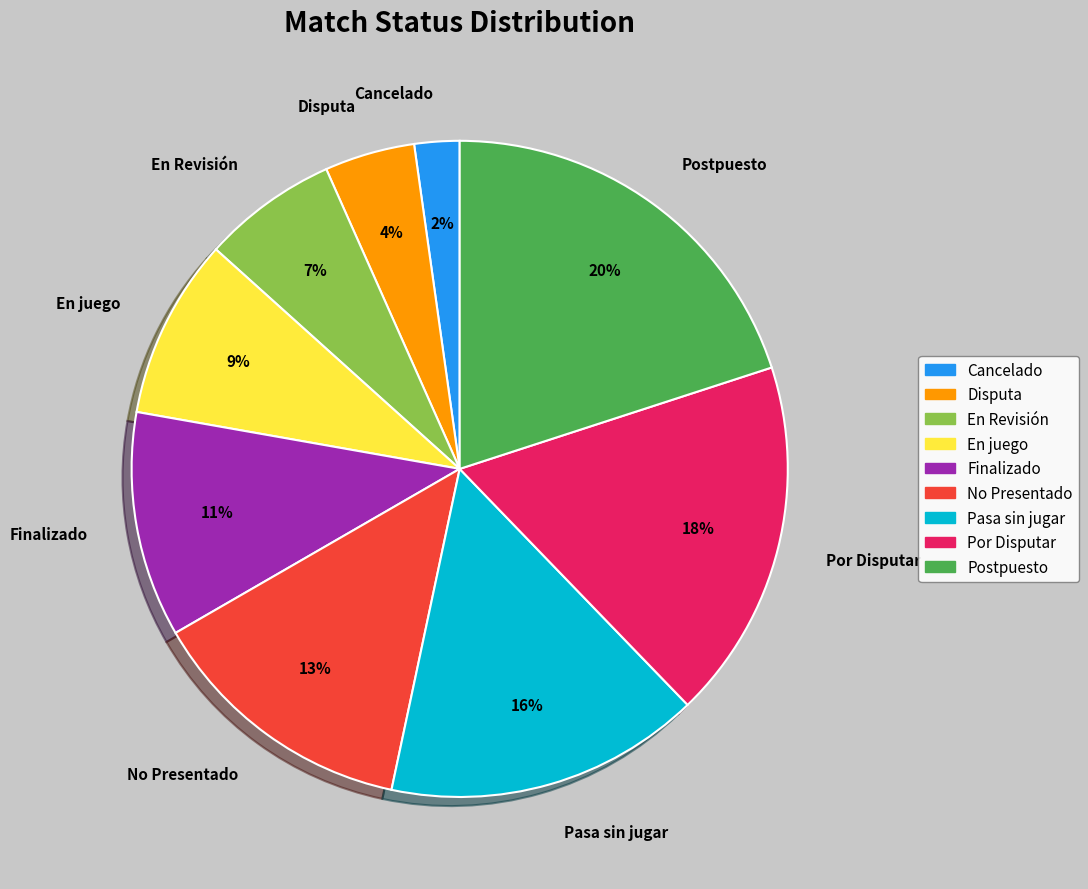

Combined, do Disputa and No Presentado account for over 50%?

No